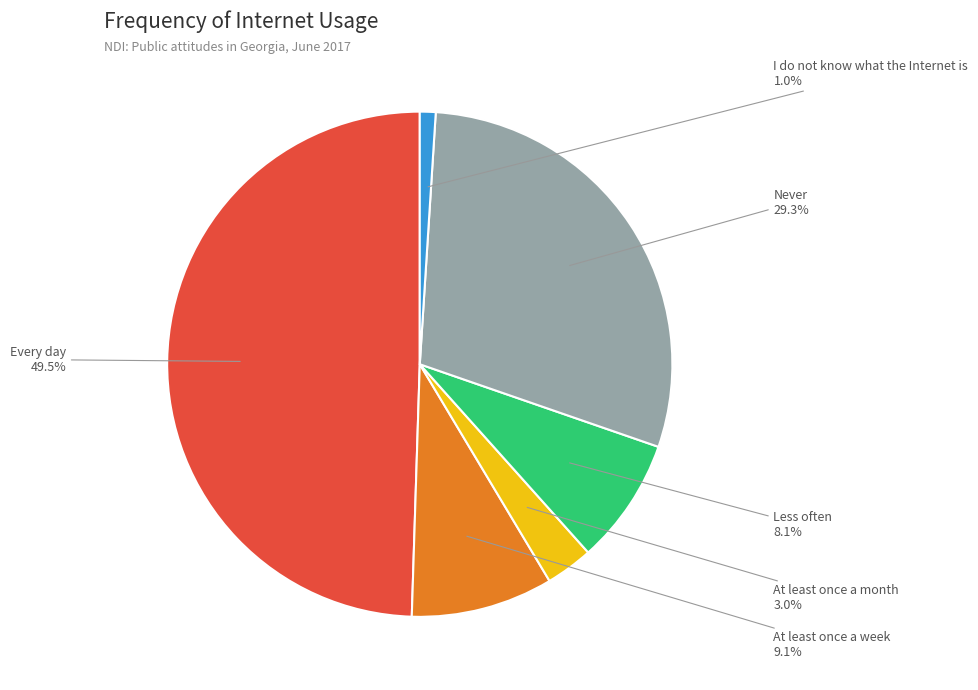

Which category has the biggest portion of the pie?

Every day